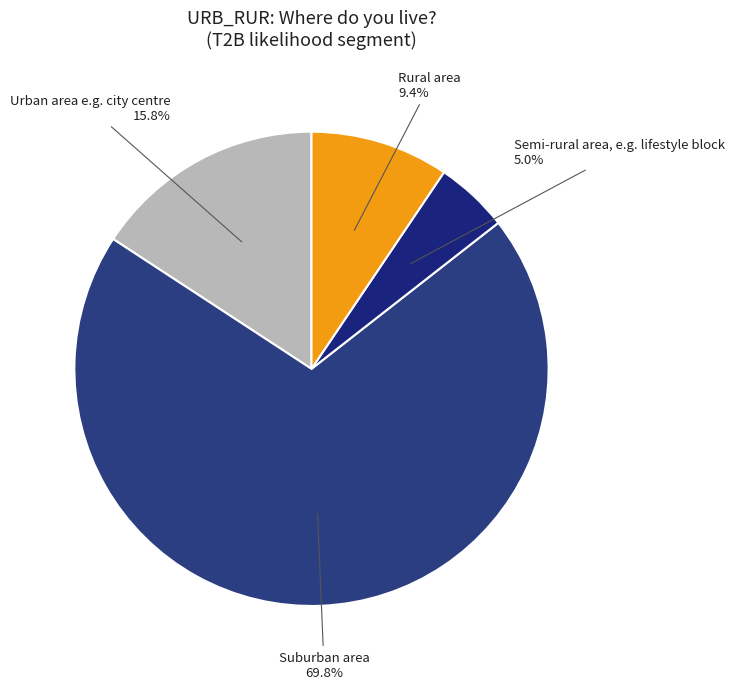

What percentage is the Suburban area slice, to the nearest percent?

70%